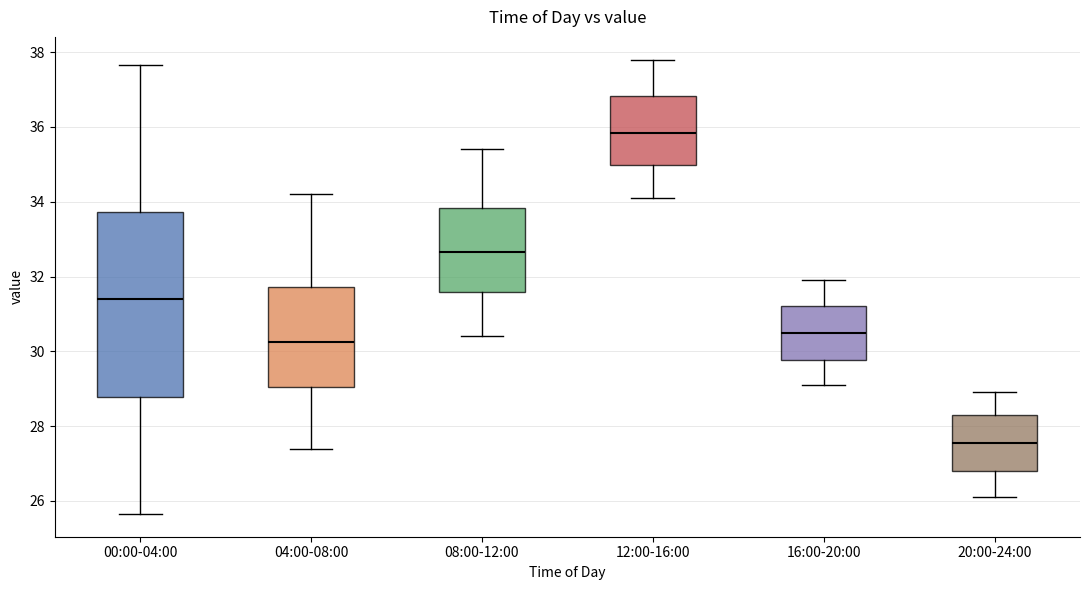

Which box's median line is the lowest?

20:00-24:00